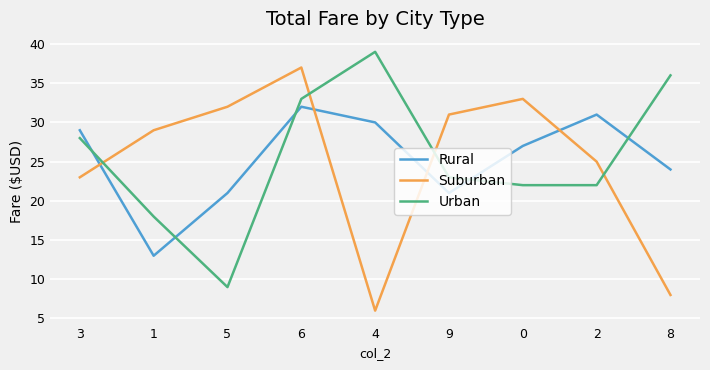

True or false: Suburban has a value of 33 at 0.

True